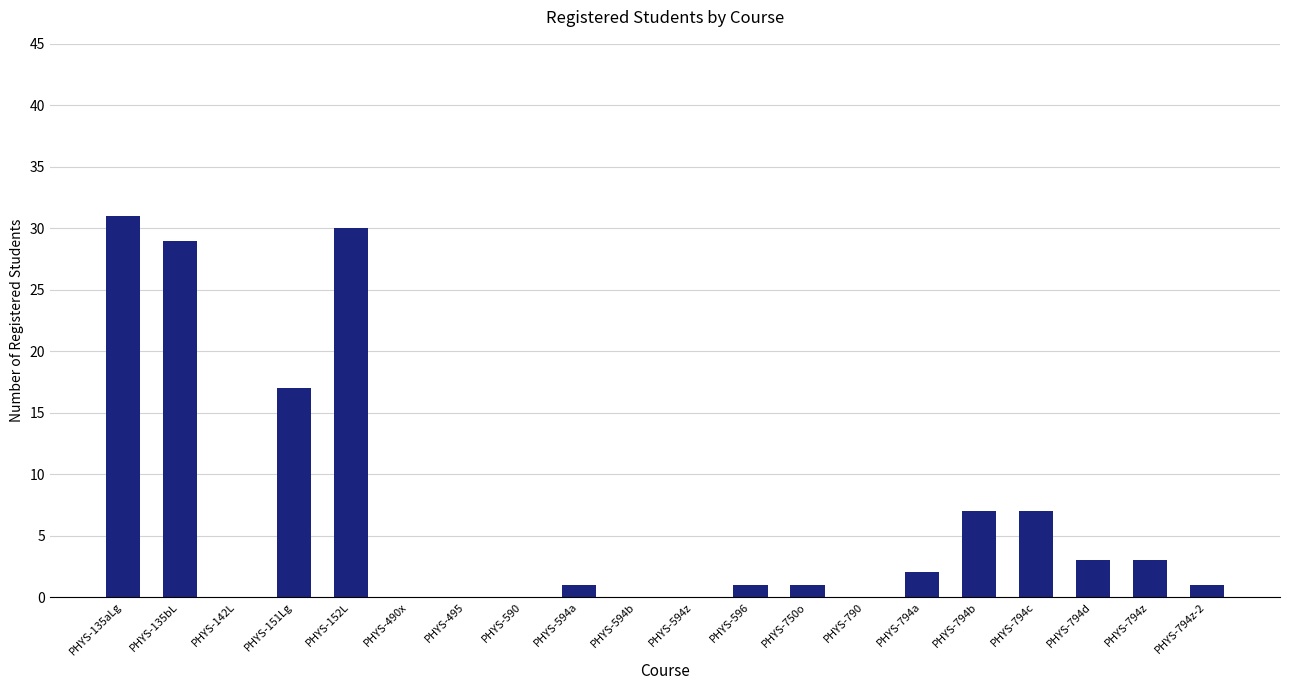

The value at PHYS-794z is 5. True or false?

False